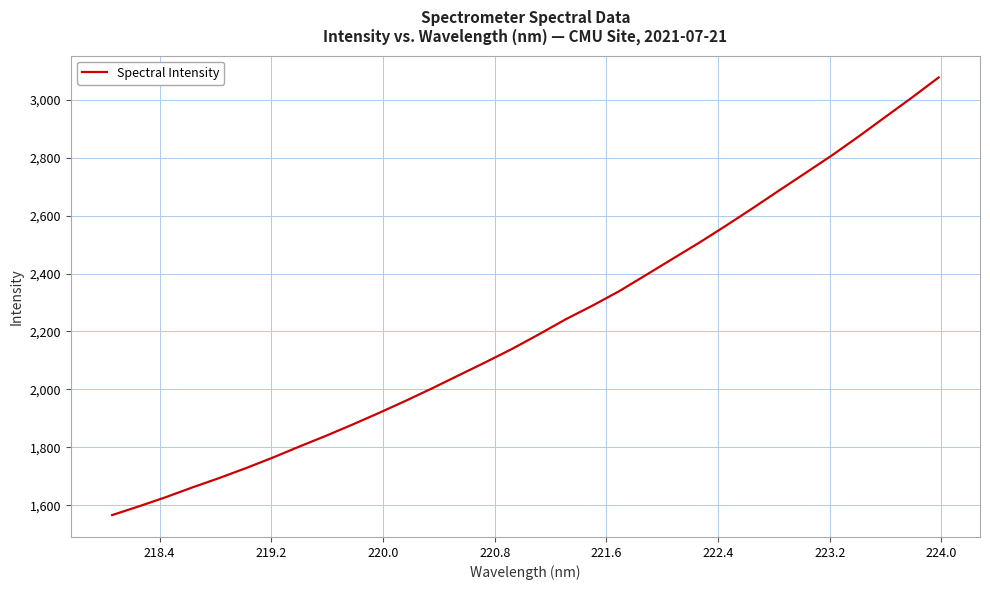

How many lines are shown in the chart?

1